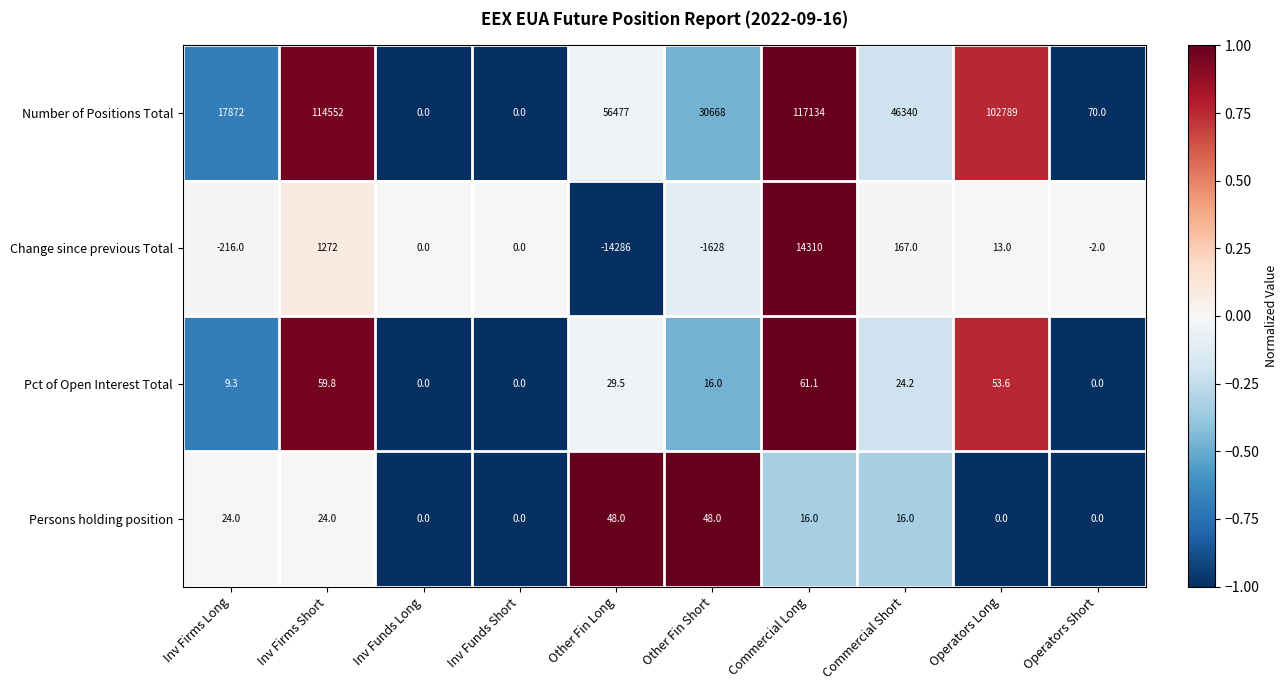

Which label corresponds to the largest value in the chart?

Commercial Long